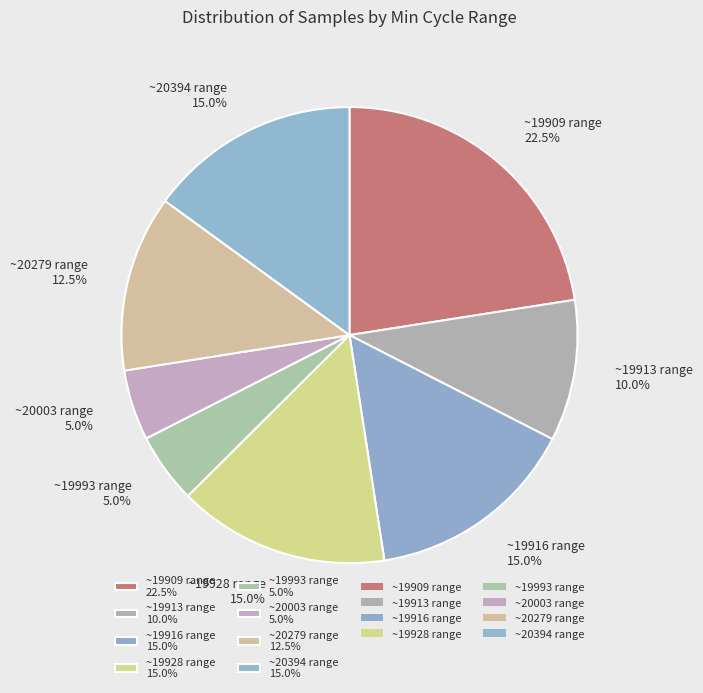

Is there any slice that represents more than half of the pie?

No